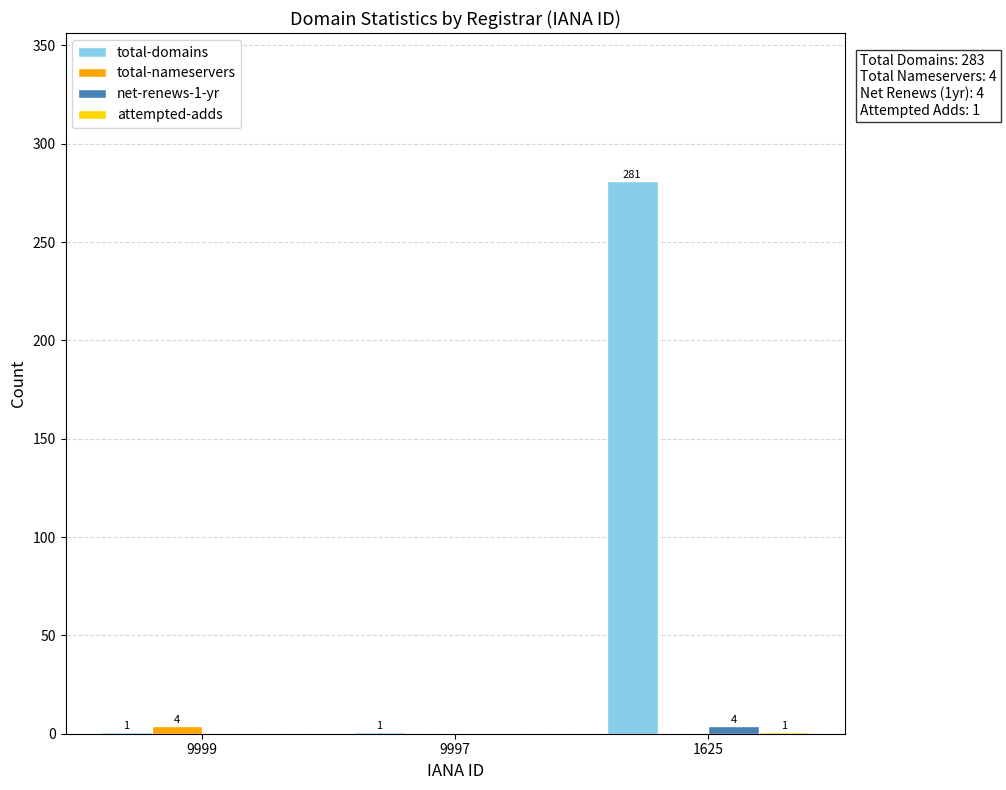

Which series has the largest total across all categories?

total-domains